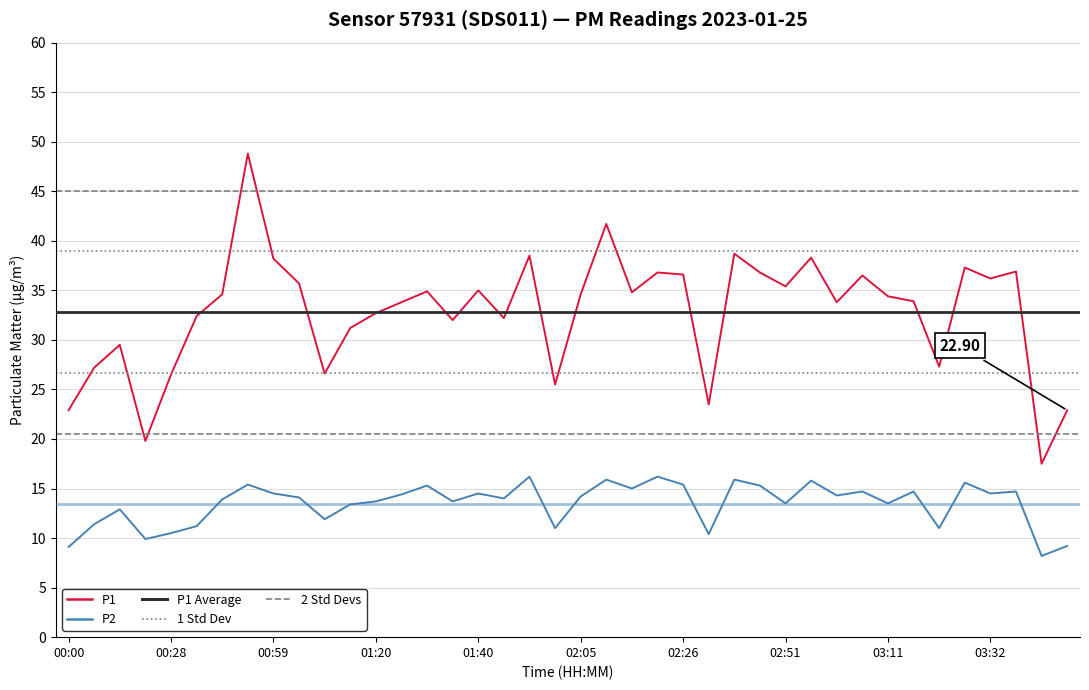

True or false: P2 has more than 1 points higher than both neighbors.

True